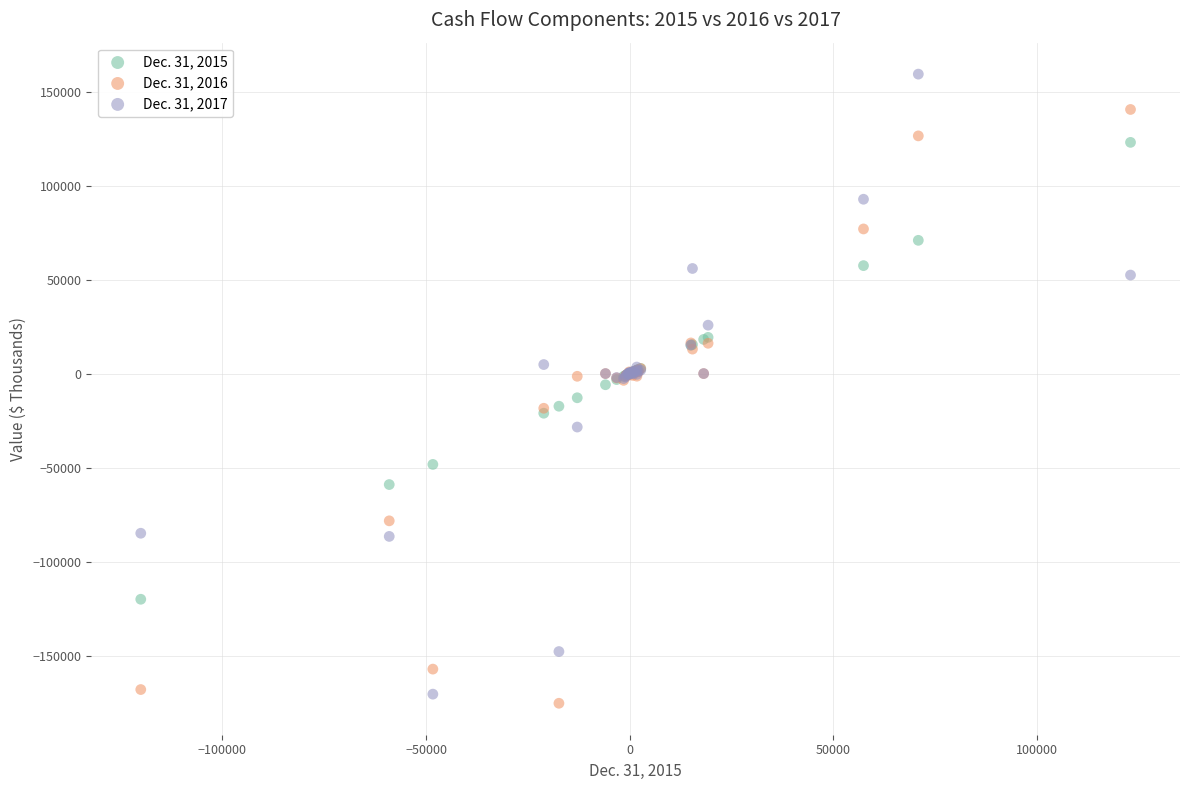

What is the X range (max minus min) for the scatter plot?

243024